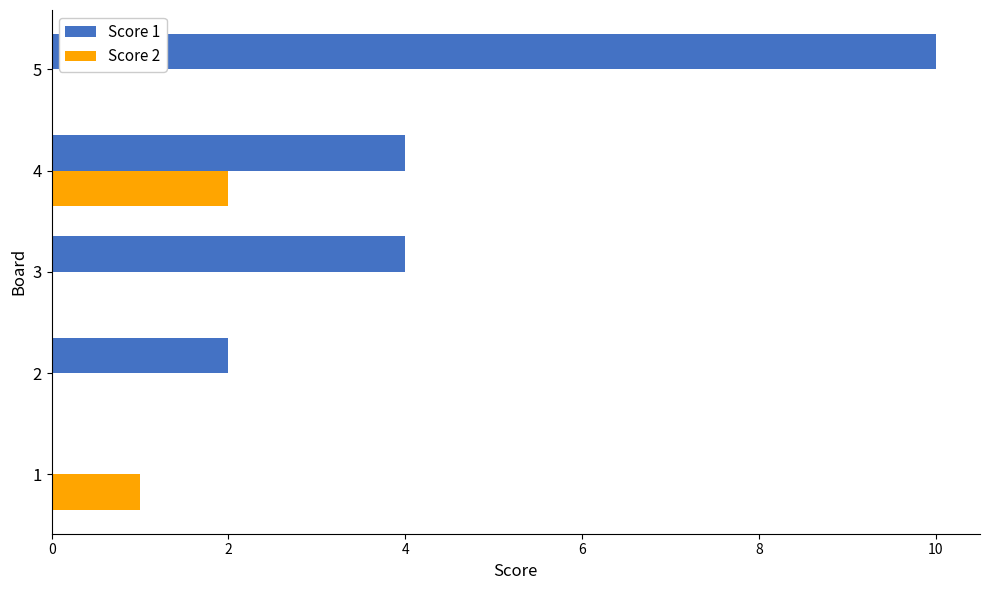

How many data points does each series have?

5